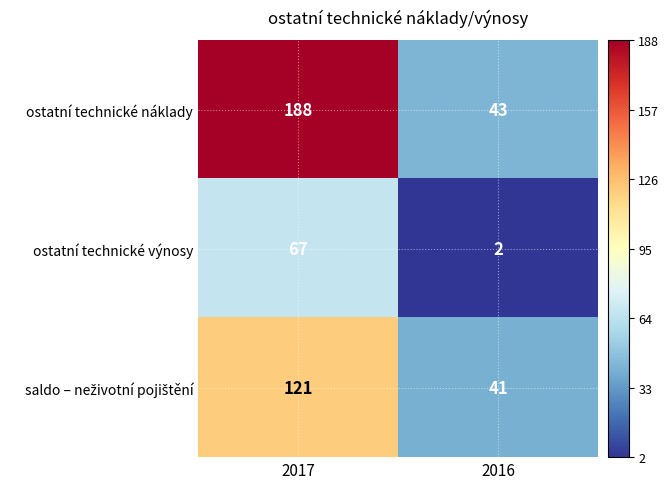

What is the smallest value displayed?

2